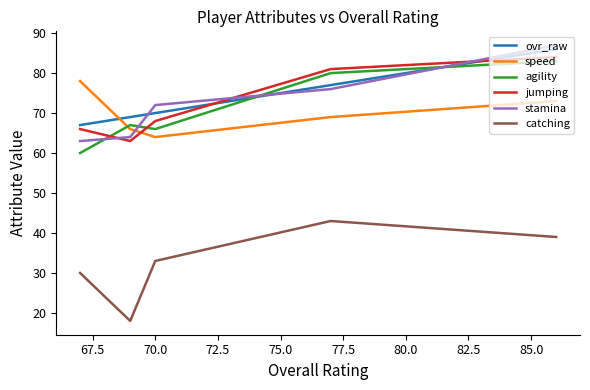

What is the highest value of the stamina series?

87